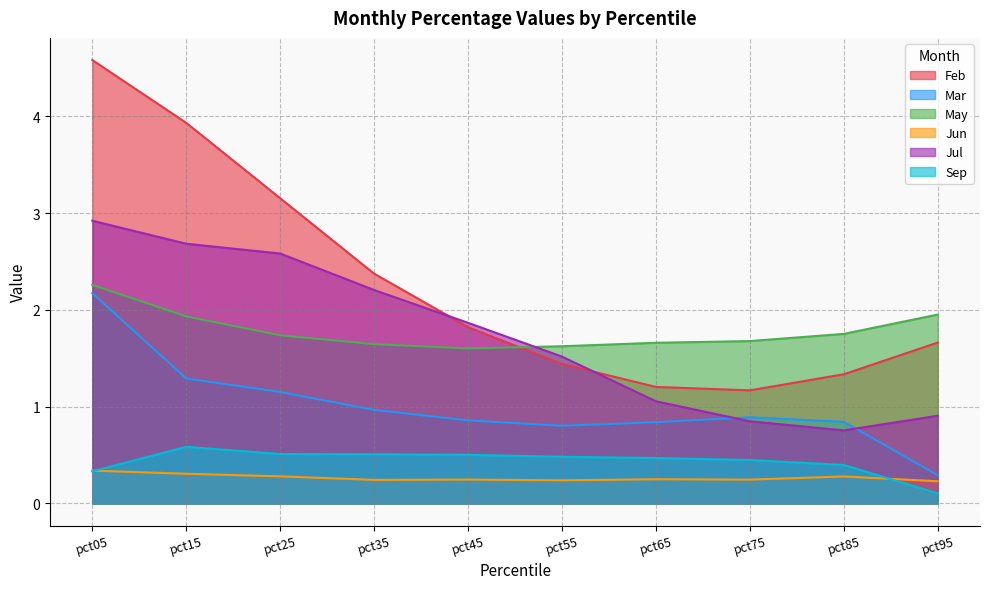

What is the spread (max minus min) of values at pct25?

2.9